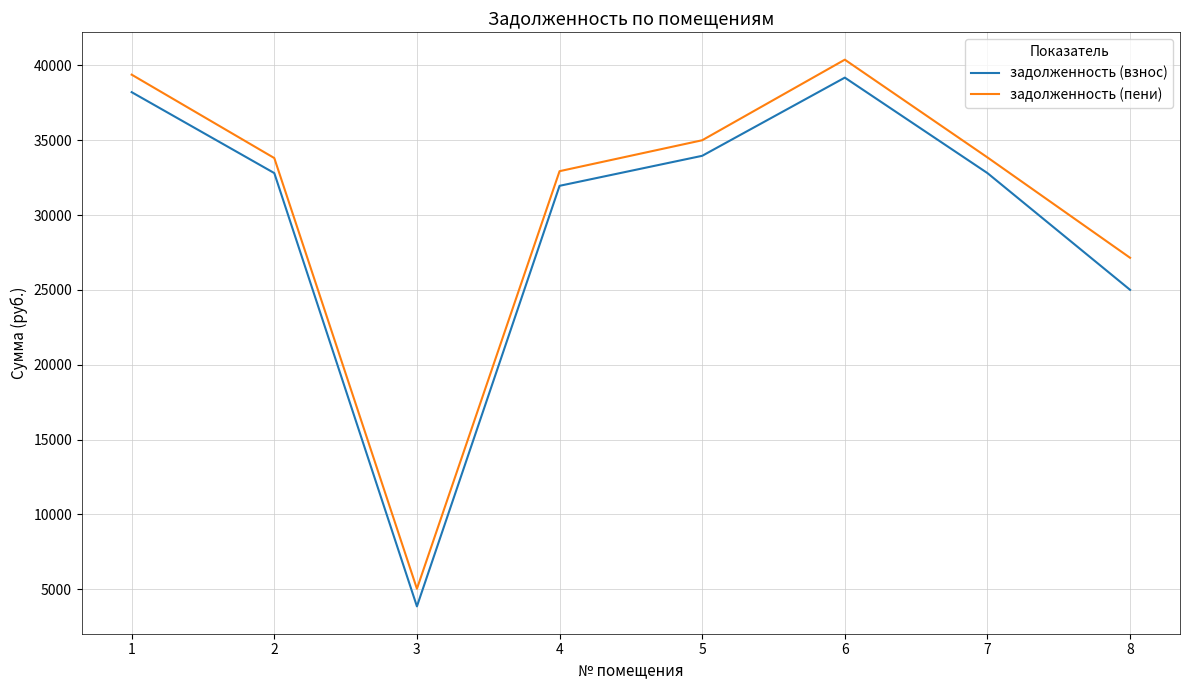

What is the difference between the задолженность (взнос) values at 5 and 2?

1154.5